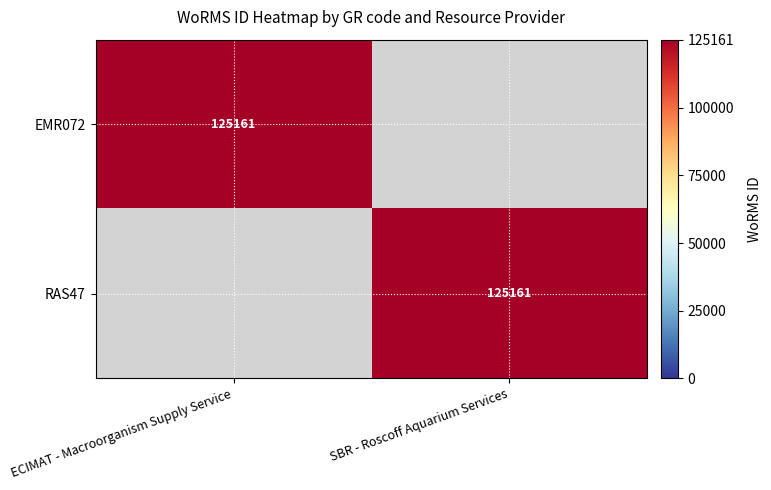

The EMR072 series shows 125161 at ECIMAT - Macroorganism Supply Service. True or false?

True